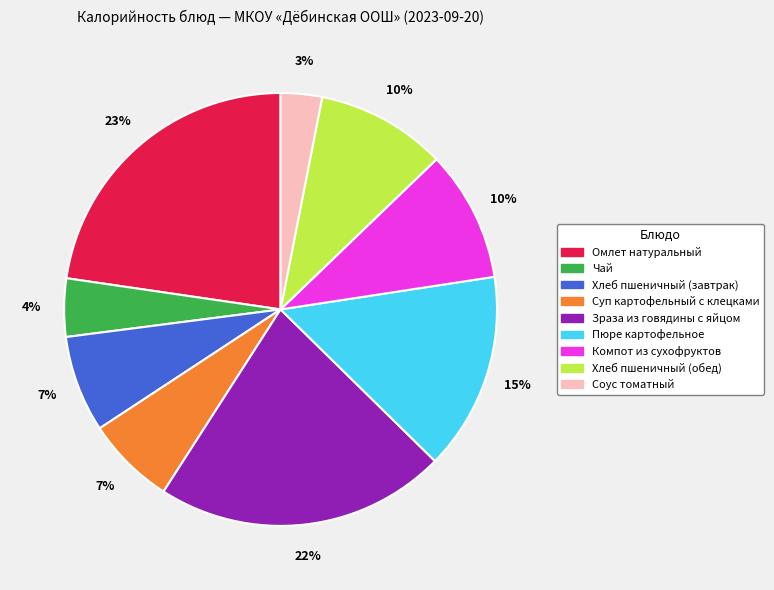

True or false: Хлеб пшеничный (завтрак) accounts for 16% of the total.

False